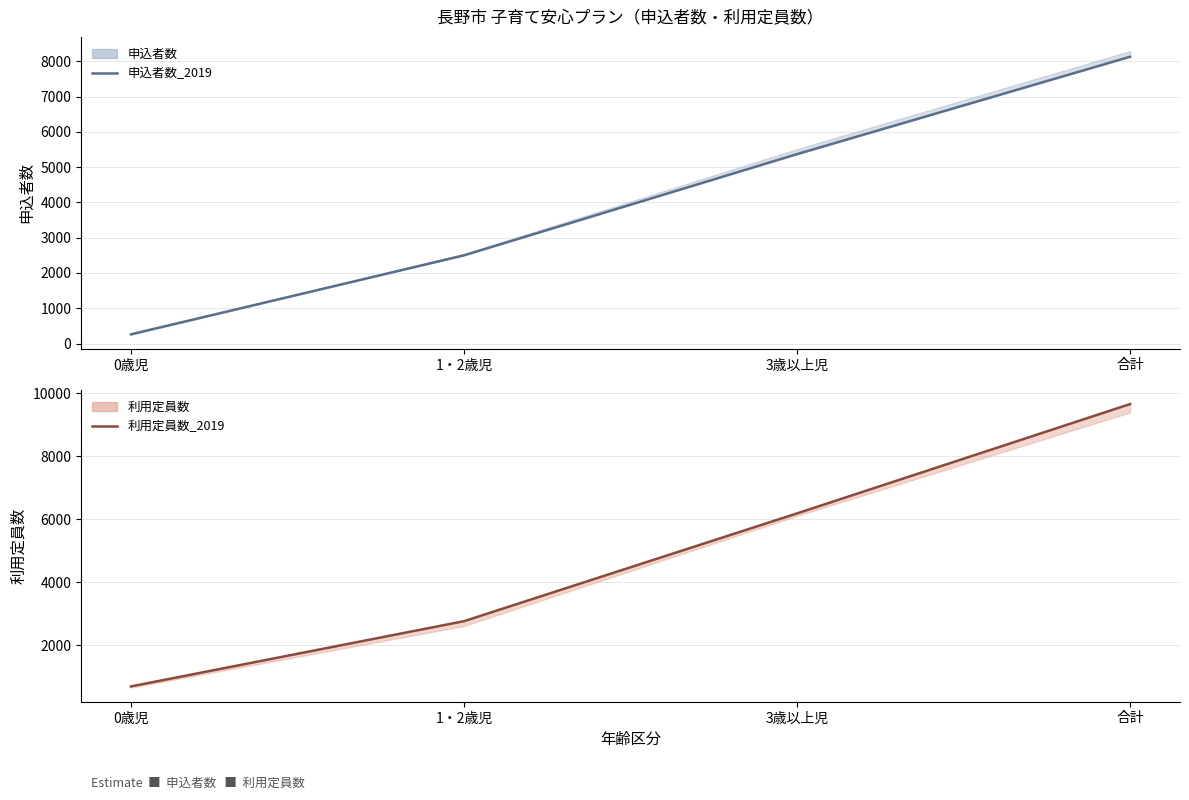

Reading left to right, extract all data points from this chart.

申込者数_2019: 261	2500	5369	8130
利用定員数_2019: 700	2769	6189	9658